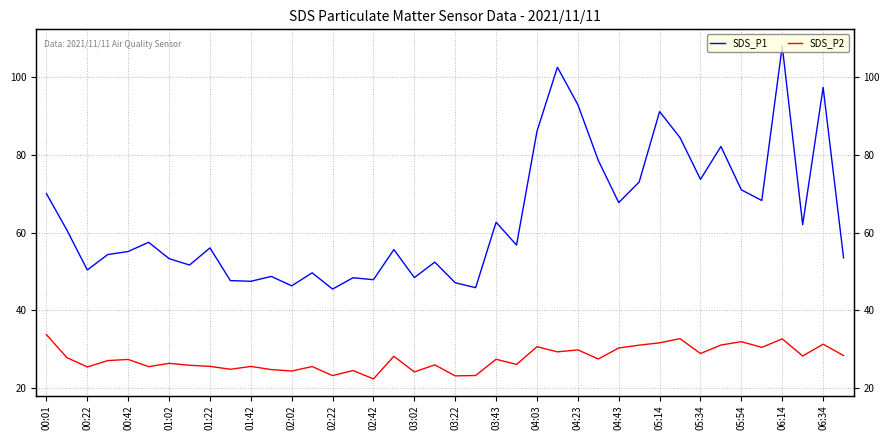

Rank the series by their maximum value, from lowest to highest.

SDS_P2, SDS_P1